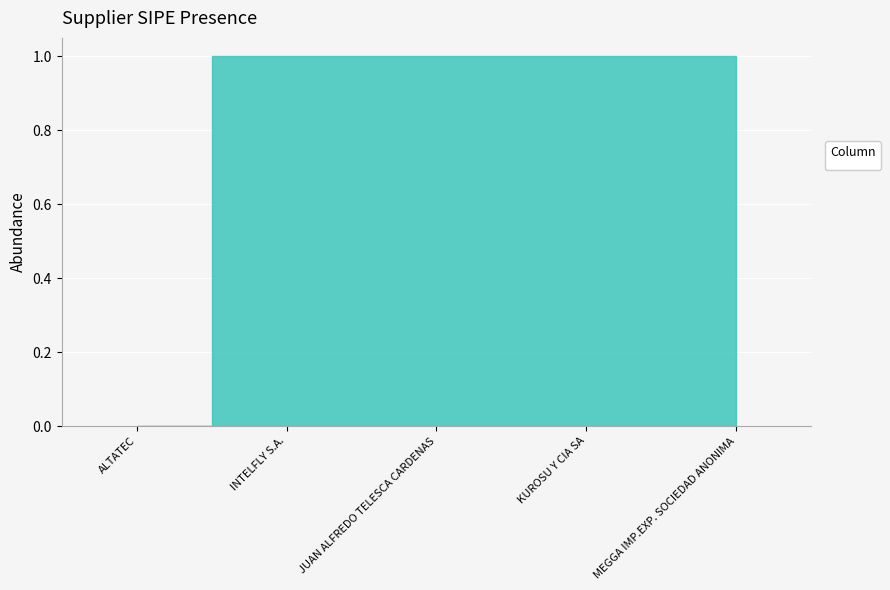

Which category has the lowest value across all series?

ALTATEC